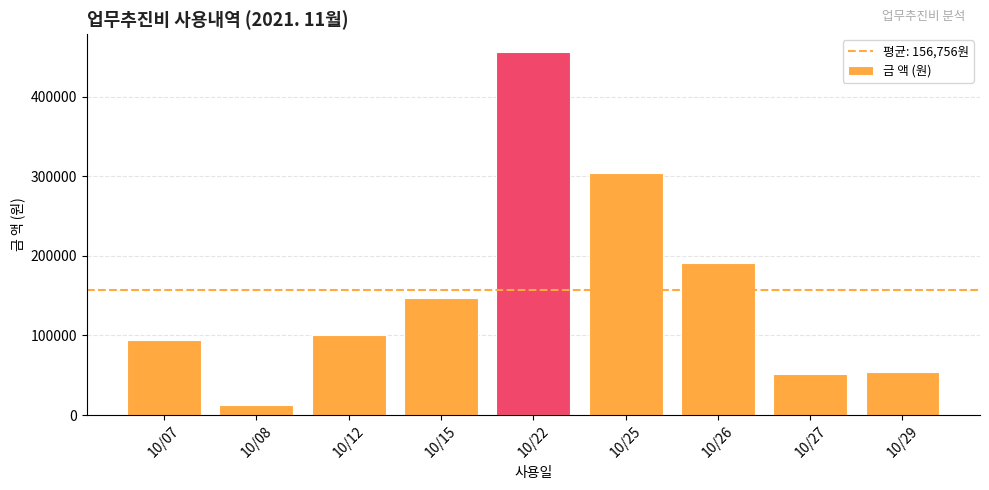

Reading right to left, what are all the values shown in this chart?

54000	52000	190600	304300	456000	147000	100000	12900	94000